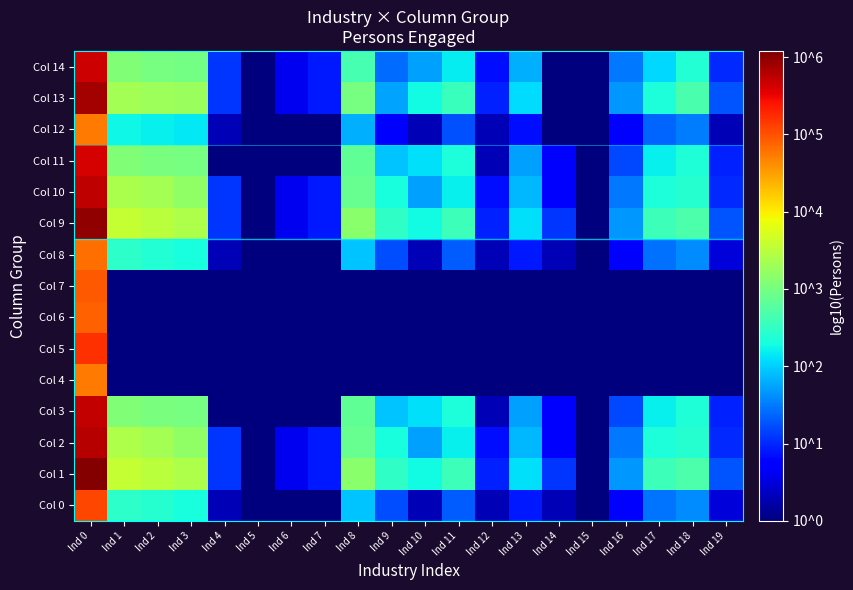

Reading left to right, list all the values displayed in this chart.

Col 0: Ind 0=5.1	Ind 1=2.5	Ind 2=2.4	Ind 3=2.3	Ind 4=0.3	Ind 5=0.0	Ind 6=0.0	Ind 7=0.0	Ind 8=1.9	Ind 9=1.2	Ind 10=0.3	Ind 11=1.3	Ind 12=0.3	Ind 13=0.9	Ind 14=0.3	Ind 15=0.0	Ind 16=0.8	Ind 17=1.5	Ind 18=1.6	Ind 19=0.5
Col 1: Ind 0=6.0	Ind 1=3.6	Ind 2=3.5	Ind 3=3.4	Ind 4=1.1	Ind 5=0.0	Ind 6=0.6	Ind 7=0.9	Ind 8=3.2	Ind 9=2.5	Ind 10=2.3	Ind 11=2.6	Ind 12=1.0	Ind 13=2.1	Ind 14=1.1	Ind 15=0.0	Ind 16=1.7	Ind 17=2.6	Ind 18=2.7	Ind 19=1.3
Col 2: Ind 0=5.8	Ind 1=3.4	Ind 2=3.3	Ind 3=3.2	Ind 4=1.1	Ind 5=0.0	Ind 6=0.6	Ind 7=0.9	Ind 8=2.9	Ind 9=2.3	Ind 10=1.7	Ind 11=2.2	Ind 12=0.8	Ind 13=1.9	Ind 14=0.8	Ind 15=0.0	Ind 16=1.5	Ind 17=2.3	Ind 18=2.4	Ind 19=1.0
Col 3: Ind 0=5.7	Ind 1=3.1	Ind 2=3.0	Ind 3=3.0	Ind 4=0.0	Ind 5=0.0	Ind 6=0.0	Ind 7=0.0	Ind 8=2.8	Ind 9=1.9	Ind 10=2.1	Ind 11=2.3	Ind 12=0.3	Ind 13=1.7	Ind 14=0.8	Ind 15=0.0	Ind 16=1.2	Ind 17=2.2	Ind 18=2.4	Ind 19=1.0
Col 4: Ind 0=4.7	Ind 1=0.0	Ind 2=0.0	Ind 3=0.0	Ind 4=0.0	Ind 5=0.0	Ind 6=0.0	Ind 7=0.0	Ind 8=0.0	Ind 9=0.0	Ind 10=0.0	Ind 11=0.0	Ind 12=0.0	Ind 13=0.0	Ind 14=0.0	Ind 15=0.0	Ind 16=0.0	Ind 17=0.0	Ind 18=0.0	Ind 19=0.0
Col 5: Ind 0=5.2	Ind 1=0.0	Ind 2=0.0	Ind 3=0.0	Ind 4=0.0	Ind 5=0.0	Ind 6=0.0	Ind 7=0.0	Ind 8=0.0	Ind 9=0.0	Ind 10=0.0	Ind 11=0.0	Ind 12=0.0	Ind 13=0.0	Ind 14=0.0	Ind 15=0.0	Ind 16=0.0	Ind 17=0.0	Ind 18=0.0	Ind 19=0.0
Col 6: Ind 0=4.9	Ind 1=0.0	Ind 2=0.0	Ind 3=0.0	Ind 4=0.0	Ind 5=0.0	Ind 6=0.0	Ind 7=0.0	Ind 8=0.0	Ind 9=0.0	Ind 10=0.0	Ind 11=0.0	Ind 12=0.0	Ind 13=0.0	Ind 14=0.0	Ind 15=0.0	Ind 16=0.0	Ind 17=0.0	Ind 18=0.0	Ind 19=0.0
Col 7: Ind 0=4.9	Ind 1=0.0	Ind 2=0.0	Ind 3=0.0	Ind 4=0.0	Ind 5=0.0	Ind 6=0.0	Ind 7=0.0	Ind 8=0.0	Ind 9=0.0	Ind 10=0.0	Ind 11=0.0	Ind 12=0.0	Ind 13=0.0	Ind 14=0.0	Ind 15=0.0	Ind 16=0.0	Ind 17=0.0	Ind 18=0.0	Ind 19=0.0
Col 8: Ind 0=4.8	Ind 1=2.4	Ind 2=2.4	Ind 3=2.3	Ind 4=0.3	Ind 5=0.0	Ind 6=0.0	Ind 7=0.0	Ind 8=1.9	Ind 9=1.2	Ind 10=0.3	Ind 11=1.3	Ind 12=0.3	Ind 13=0.9	Ind 14=0.3	Ind 15=0.0	Ind 16=0.8	Ind 17=1.4	Ind 18=1.6	Ind 19=0.5
Col 9: Ind 0=6.0	Ind 1=3.6	Ind 2=3.5	Ind 3=3.4	Ind 4=1.1	Ind 5=0.0	Ind 6=0.6	Ind 7=0.9	Ind 8=3.2	Ind 9=2.5	Ind 10=2.3	Ind 11=2.6	Ind 12=1.0	Ind 13=2.1	Ind 14=1.1	Ind 15=0.0	Ind 16=1.7	Ind 17=2.6	Ind 18=2.7	Ind 19=1.3
Col 10: Ind 0=5.7	Ind 1=3.4	Ind 2=3.3	Ind 3=3.2	Ind 4=1.1	Ind 5=0.0	Ind 6=0.6	Ind 7=0.9	Ind 8=2.9	Ind 9=2.3	Ind 10=1.7	Ind 11=2.2	Ind 12=0.8	Ind 13=1.9	Ind 14=0.8	Ind 15=0.0	Ind 16=1.5	Ind 17=2.3	Ind 18=2.4	Ind 19=1.0
Col 11: Ind 0=5.6	Ind 1=3.1	Ind 2=3.0	Ind 3=3.0	Ind 4=0.0	Ind 5=0.0	Ind 6=0.0	Ind 7=0.0	Ind 8=2.8	Ind 9=1.9	Ind 10=2.1	Ind 11=2.3	Ind 12=0.3	Ind 13=1.7	Ind 14=0.8	Ind 15=0.0	Ind 16=1.2	Ind 17=2.2	Ind 18=2.4	Ind 19=1.0
Col 12: Ind 0=4.7	Ind 1=2.2	Ind 2=2.2	Ind 3=2.2	Ind 4=0.3	Ind 5=0.0	Ind 6=0.0	Ind 7=0.0	Ind 8=1.8	Ind 9=0.8	Ind 10=0.3	Ind 11=1.3	Ind 12=0.3	Ind 13=0.8	Ind 14=0.0	Ind 15=0.0	Ind 16=0.8	Ind 17=1.4	Ind 18=1.5	Ind 19=0.3
Col 13: Ind 0=5.9	Ind 1=3.3	Ind 2=3.3	Ind 3=3.3	Ind 4=1.1	Ind 5=0.0	Ind 6=0.6	Ind 7=0.9	Ind 8=3.0	Ind 9=1.7	Ind 10=2.3	Ind 11=2.6	Ind 12=1.0	Ind 13=2.1	Ind 14=0.0	Ind 15=0.0	Ind 16=1.7	Ind 17=2.3	Ind 18=2.7	Ind 19=1.3
Col 14: Ind 0=5.7	Ind 1=3.1	Ind 2=3.0	Ind 3=3.0	Ind 4=1.1	Ind 5=0.0	Ind 6=0.6	Ind 7=0.9	Ind 8=2.6	Ind 9=1.4	Ind 10=1.7	Ind 11=2.2	Ind 12=0.8	Ind 13=1.8	Ind 14=0.0	Ind 15=0.0	Ind 16=1.5	Ind 17=2.0	Ind 18=2.4	Ind 19=1.0